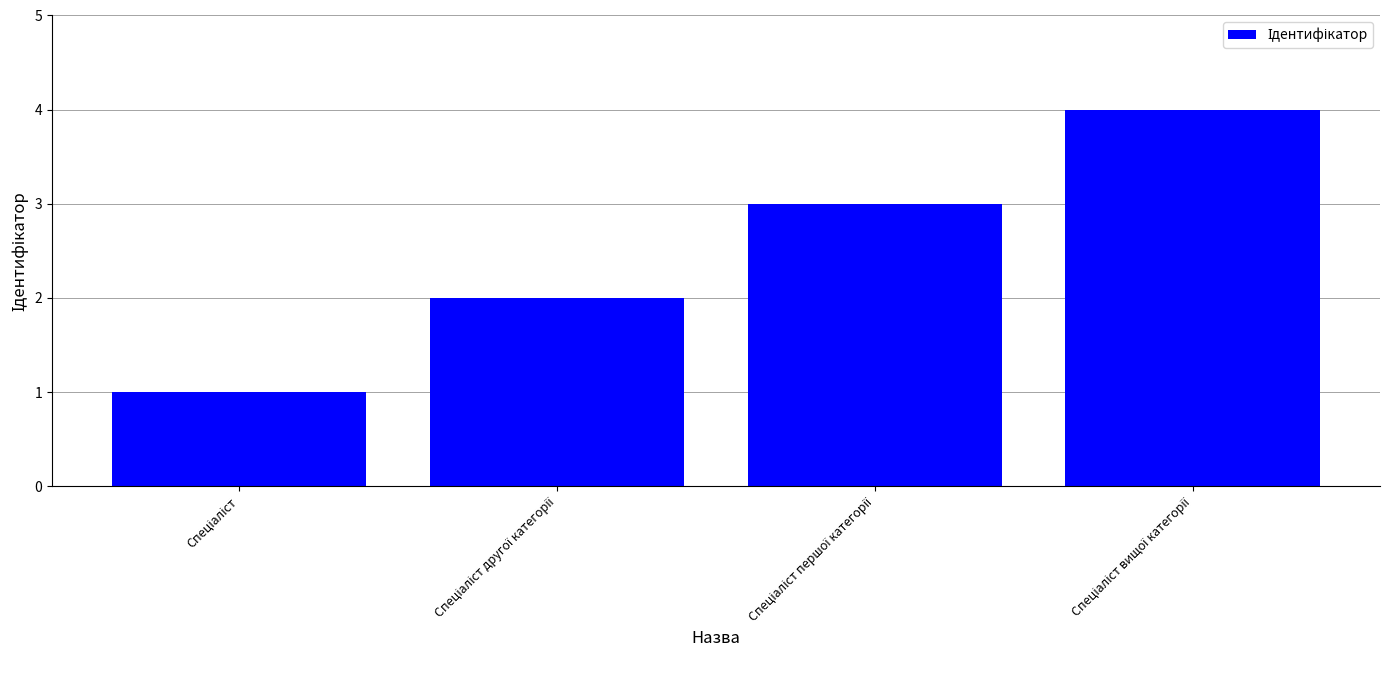

What is the maximum value shown in the chart?

4